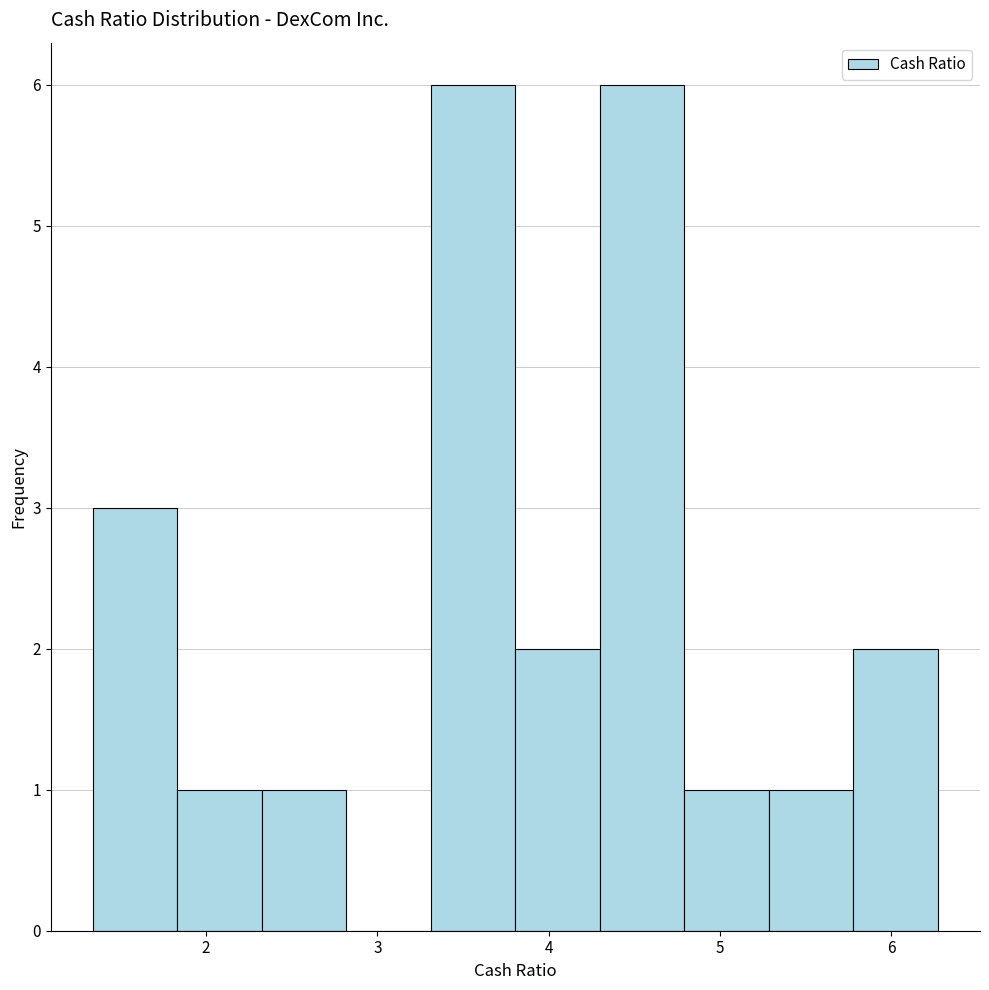

Reading left to right, transcribe this chart: for each bar, give the range it covers on the x-axis and its height. Neither the bar edges nor the heights are printed on the chart, so give them approximately, as read against the axes.

1.3 to 1.8: 3
1.8 to 2.3: 1
2.3 to 2.8: 1
2.8 to 3.3: 0
3.3 to 3.8: 6
3.8 to 4.3: 2
4.3 to 4.8: 6
4.8 to 5.3: 1
5.3 to 5.8: 1
5.8 to 6.3: 2